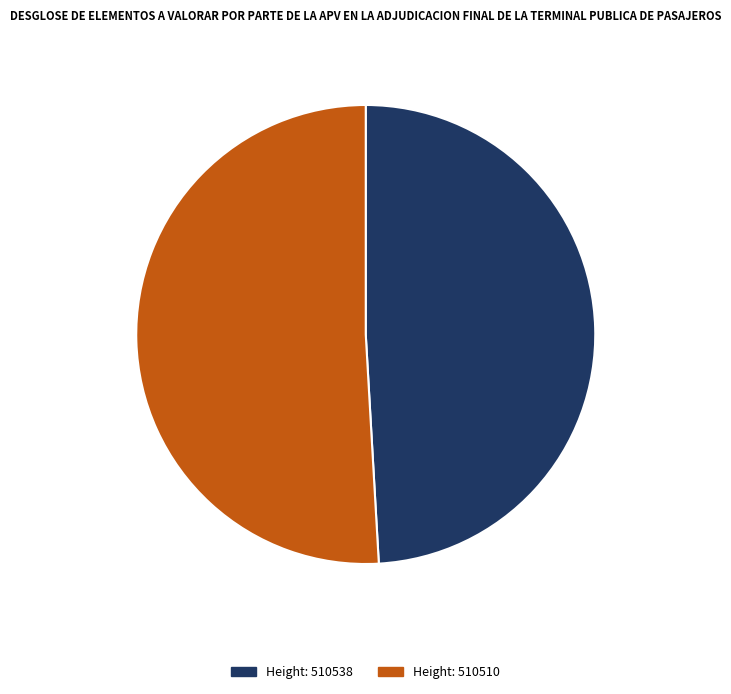

Does any single category account for the majority?

Yes